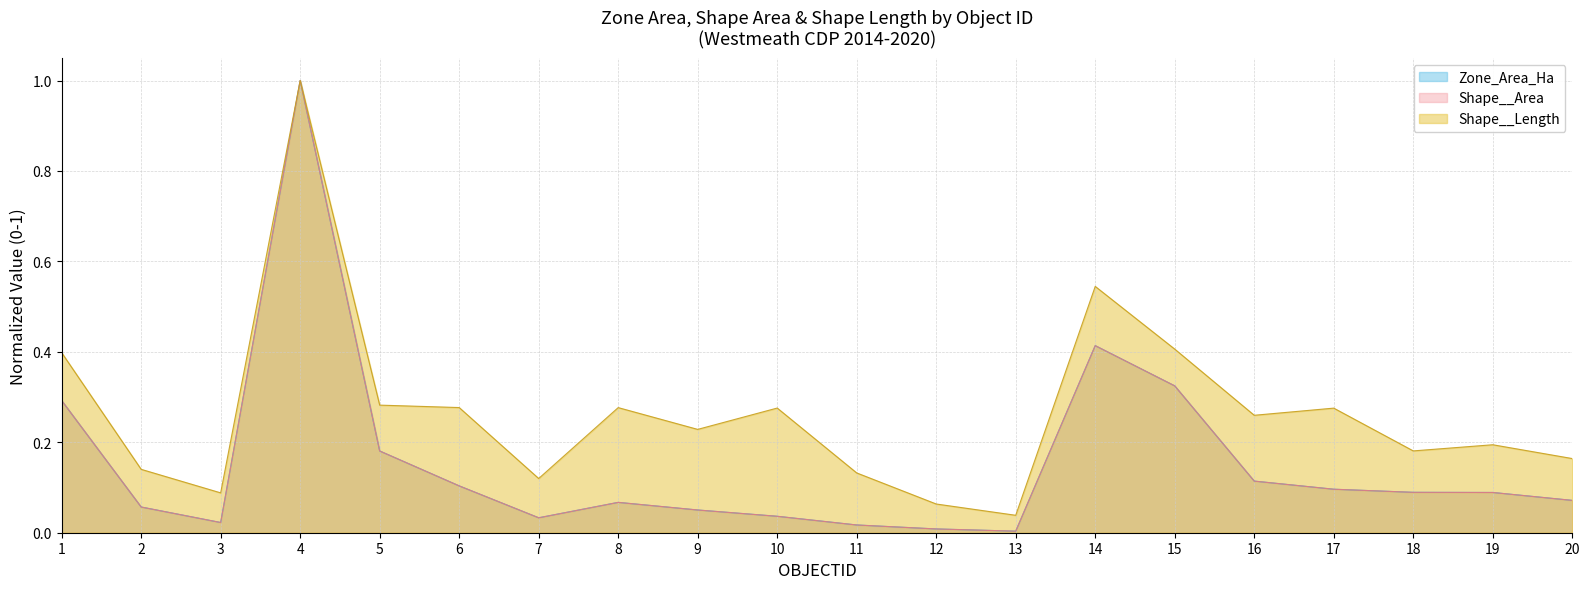

Reading left to right, list all the values displayed in this chart.

Zone_Area_Ha: 1=0.3	2=0.1	3=0.0	4=1.0	5=0.2	6=0.1	7=0.0	8=0.1	9=0.1	10=0.0	11=0.0	12=0.0	13=0.0	14=0.4	15=0.3	16=0.1	17=0.1	18=0.1	19=0.1	20=0.1
Shape__Area: 1=0.3	2=0.1	3=0.0	4=1.0	5=0.2	6=0.1	7=0.0	8=0.1	9=0.1	10=0.0	11=0.0	12=0.0	13=0.0	14=0.4	15=0.3	16=0.1	17=0.1	18=0.1	19=0.1	20=0.1
Shape__Length: 1=0.4	2=0.1	3=0.1	4=1.0	5=0.3	6=0.3	7=0.1	8=0.3	9=0.2	10=0.3	11=0.1	12=0.1	13=0.0	14=0.5	15=0.4	16=0.3	17=0.3	18=0.2	19=0.2	20=0.2